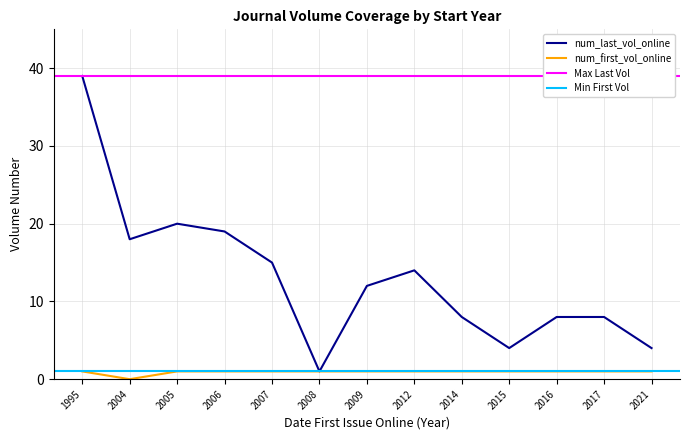

What value does the num_last_vol_online series have at 1995, to the nearest 10?

40